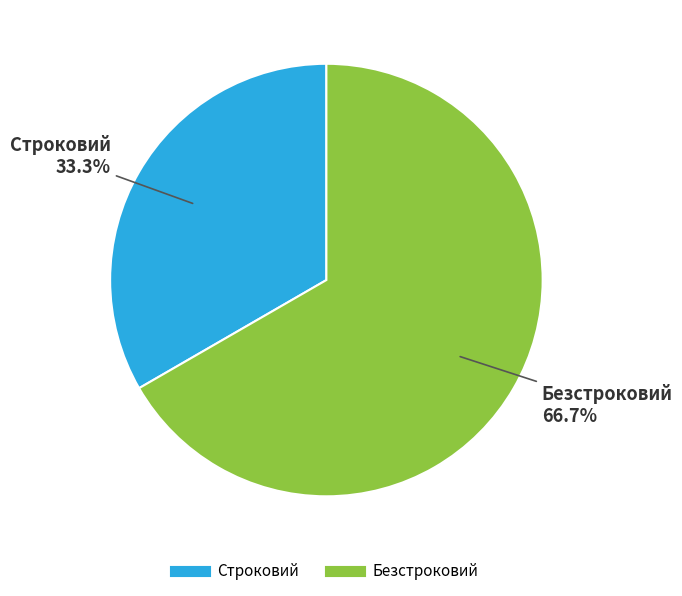

To the nearest percent, what is the combined percentage of Безстроковий and Строковий?

100%